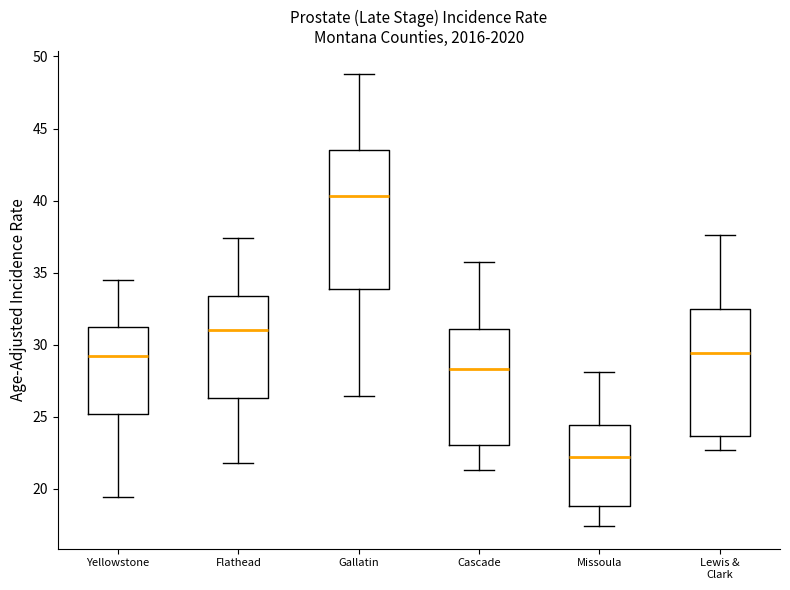

Which box is the tallest, from its lower edge to its upper edge?

Gallatin